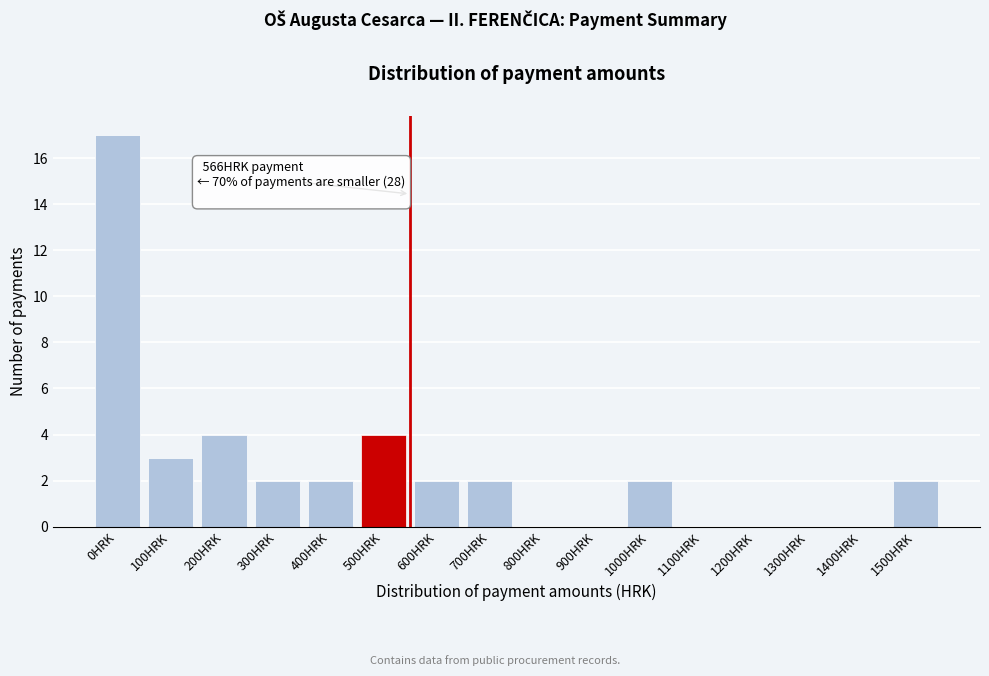

Reading left to right, what are all the values shown in this chart?

0HRK=17	100HRK=3	200HRK=4	300HRK=2	400HRK=2	500HRK=4	600HRK=2	700HRK=2	800HRK=0	900HRK=0	1000HRK=2	1100HRK=0	1200HRK=0	1300HRK=0	1400HRK=0	1500HRK=2